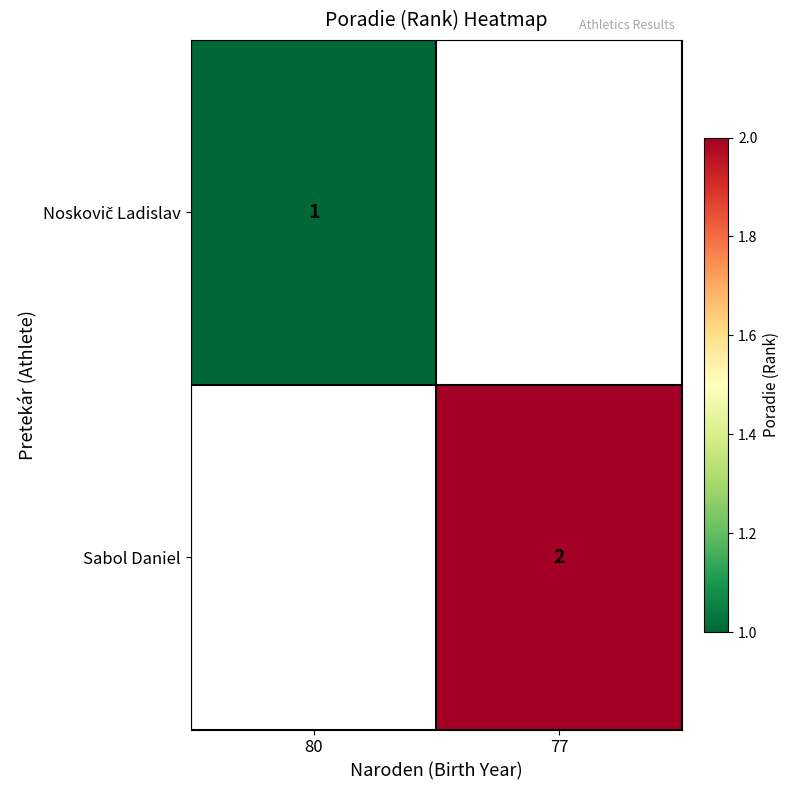

The Sabol Daniel series shows 1 at 77. True or false?

False